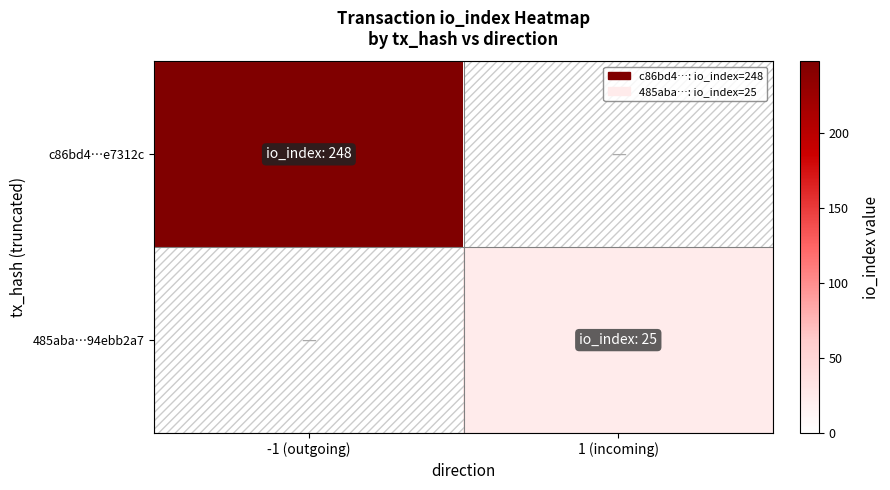

What is the total value across all series at 1 (incoming)?

25